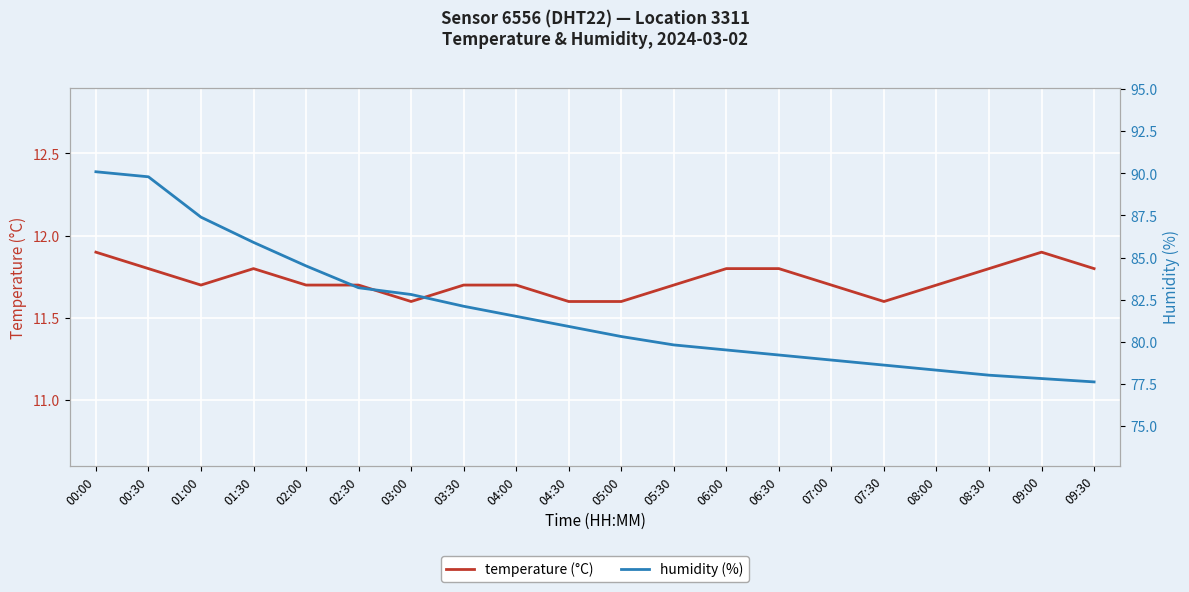

What is the label of the 15th point from the right?

02:30